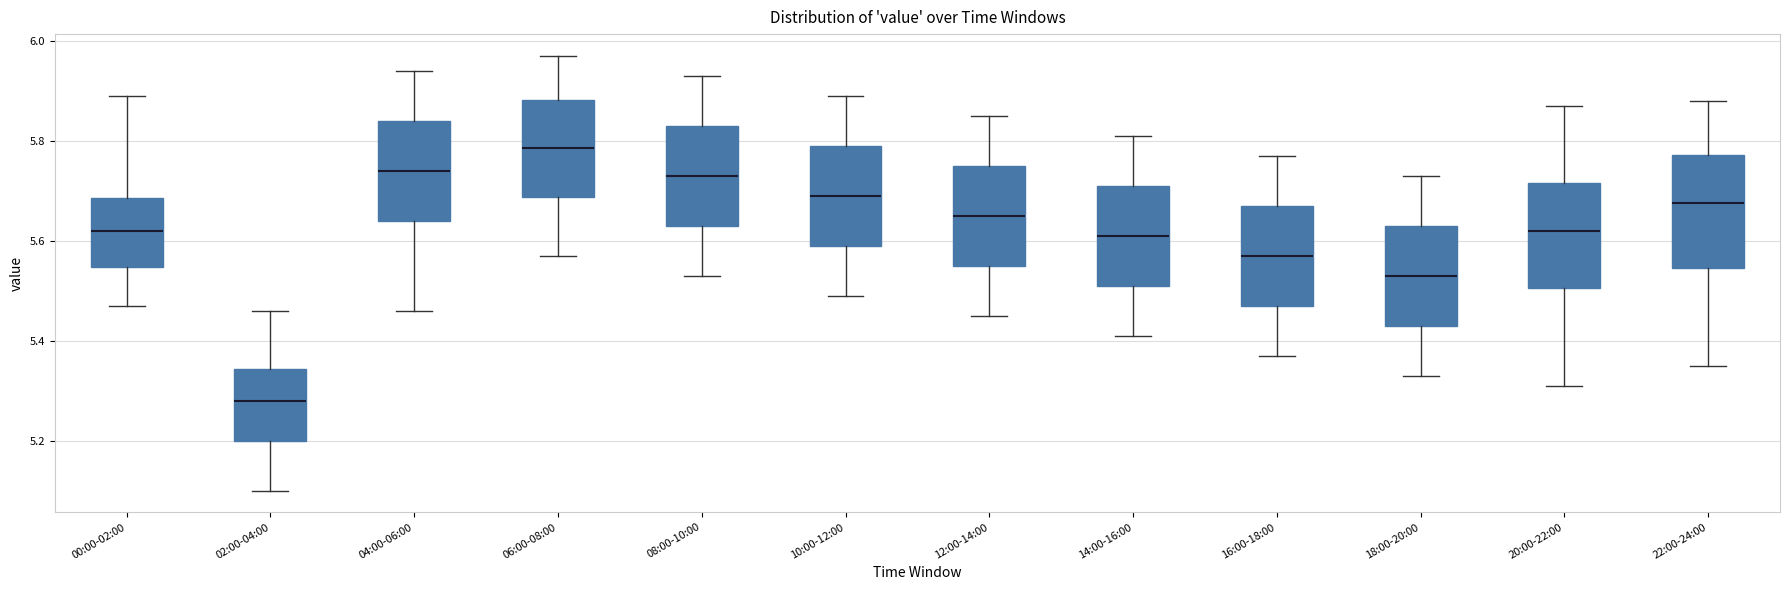

Where does the lower whisker of the box for 08:00-10:00 end on the y-axis? The values are not printed on the chart, so give them approximately, as read against the axis.

5.54